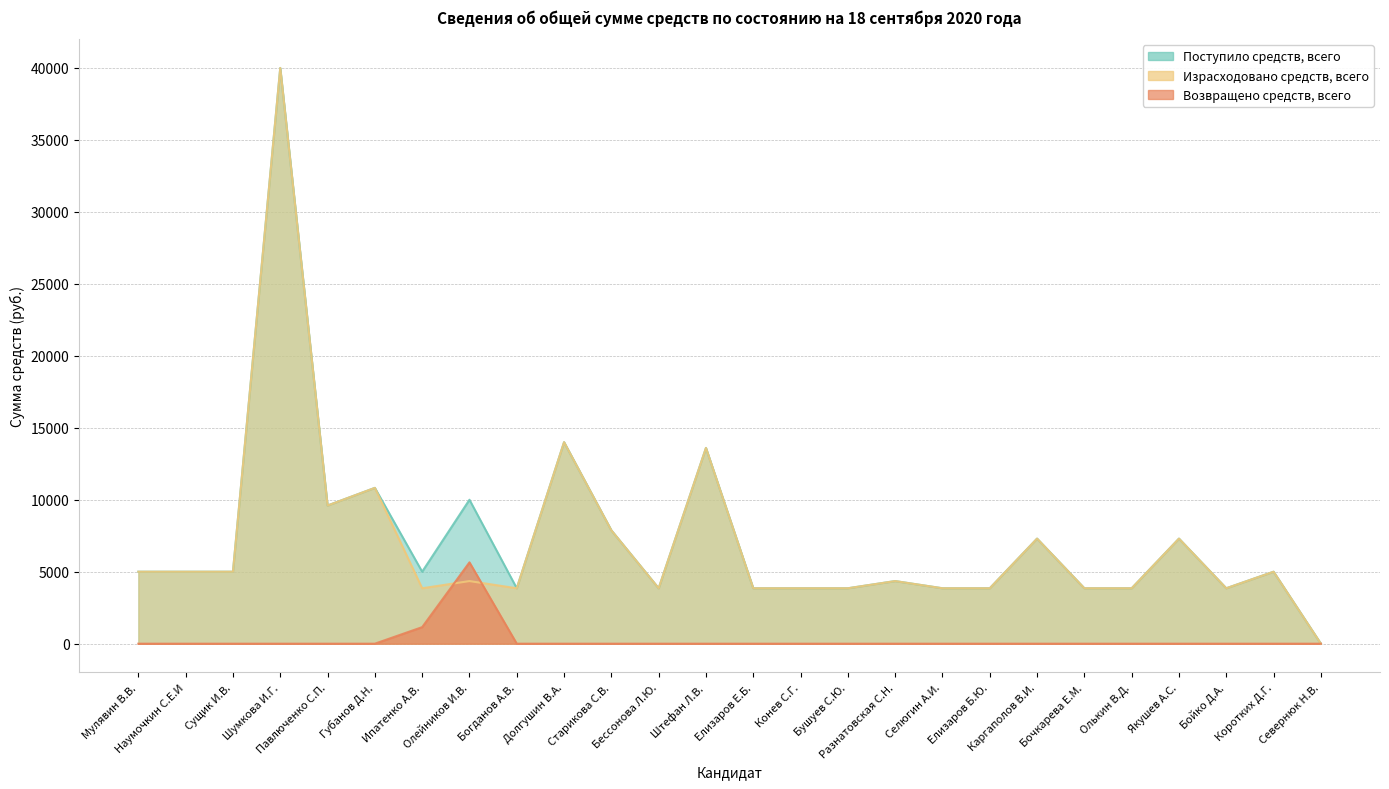

Is it true that Возвращено средств, всего equals 3896 at Шумкова И.Г.?

False